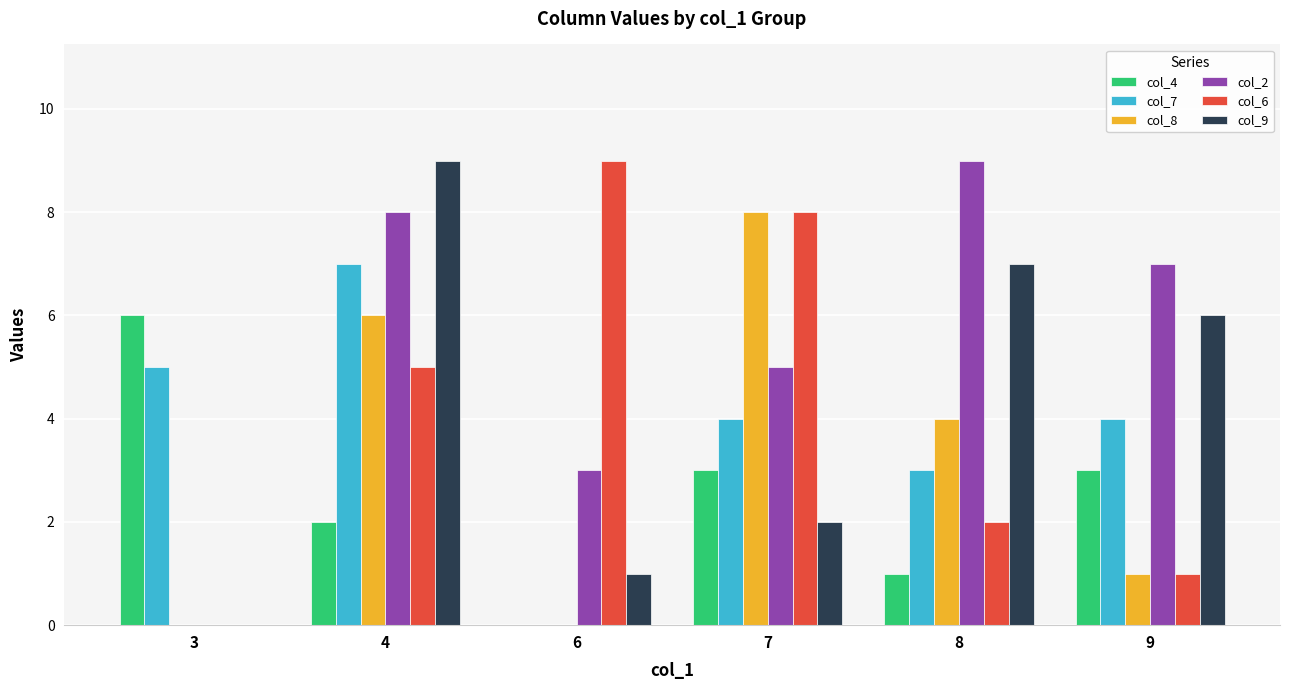

Reading left to right, extract all data points from this chart.

col_4: 6	2	0	3	1	3
col_7: 5	7	0	4	3	4
col_8: 0	6	0	8	4	1
col_2: 0	8	3	5	9	7
col_6: 0	5	9	8	2	1
col_9: 0	9	1	2	7	6